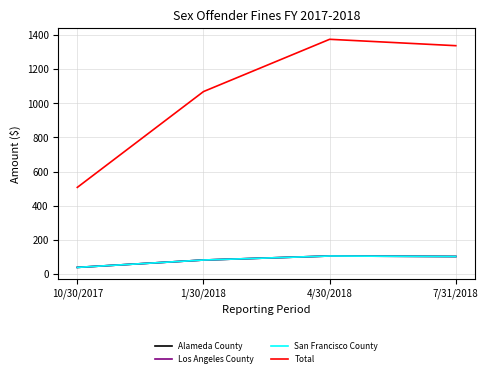

Between 1/30/2018 and 7/31/2018, which series saw the biggest shift?

Total